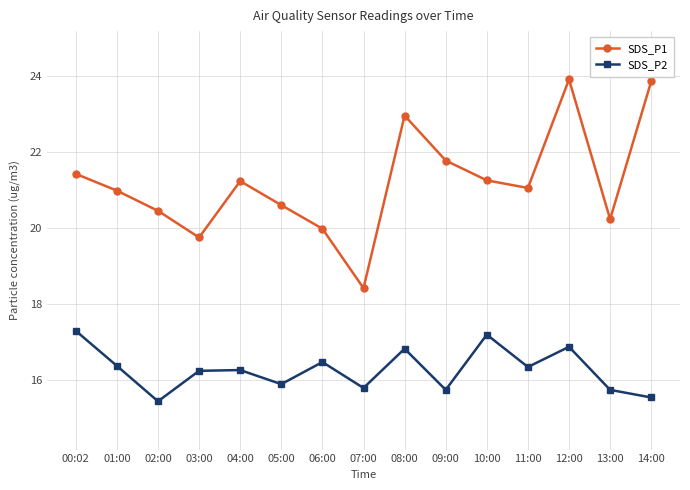

At how many categories does at least one series exceed 17?

15